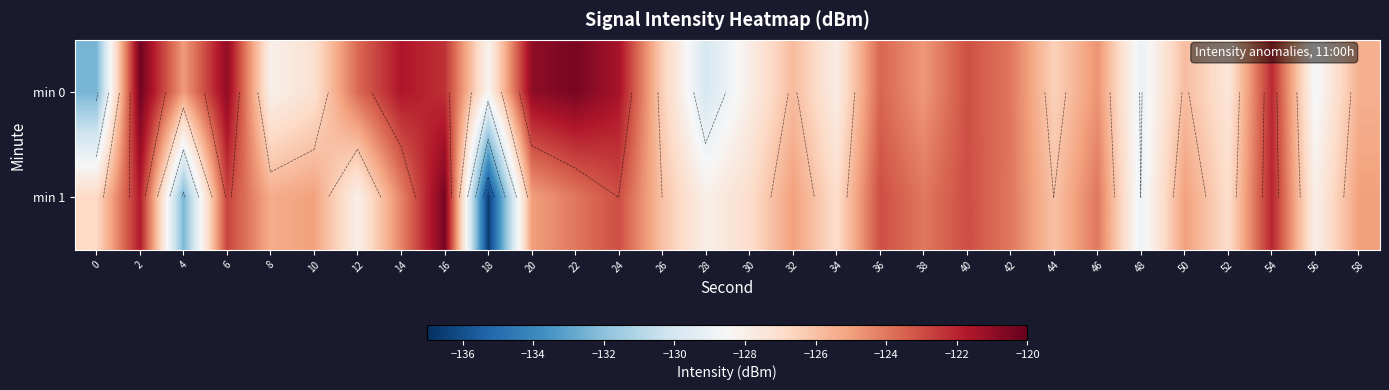

How many series are shown in this chart?

2